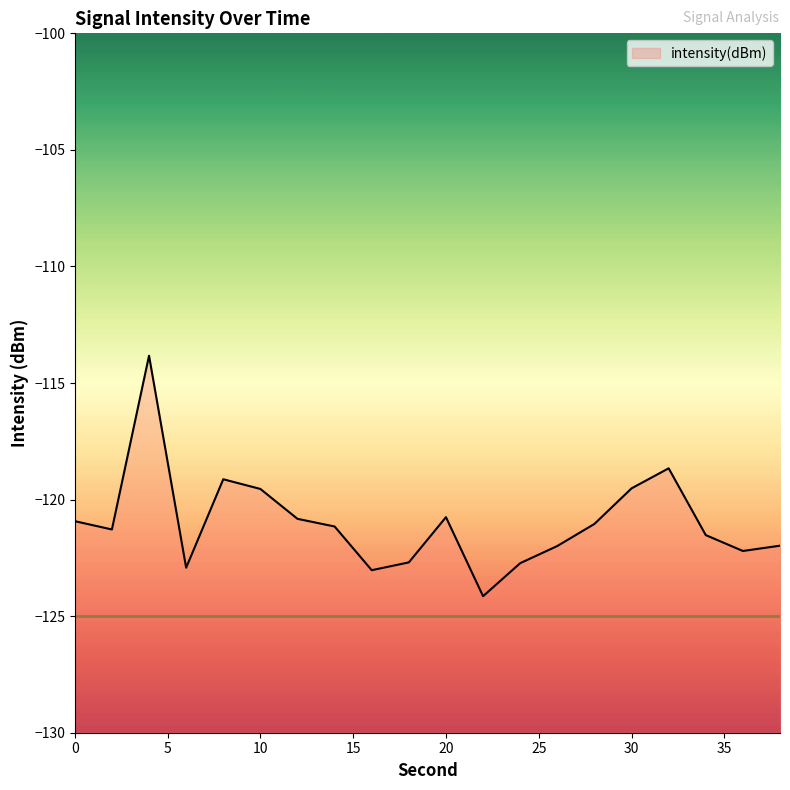

How many values exceed -121?

8